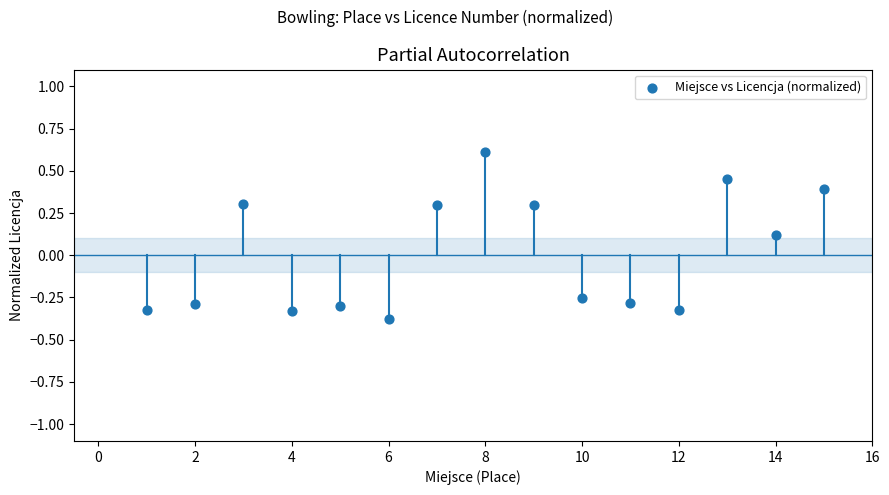

What is the range of X values (max minus min)?

14.0